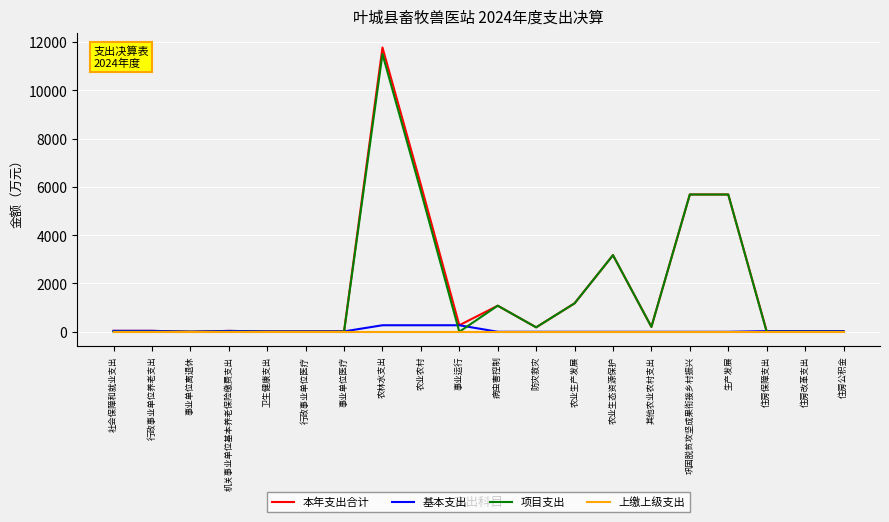

What is the spread (max minus min) of values at 住房改革支出?

27.6